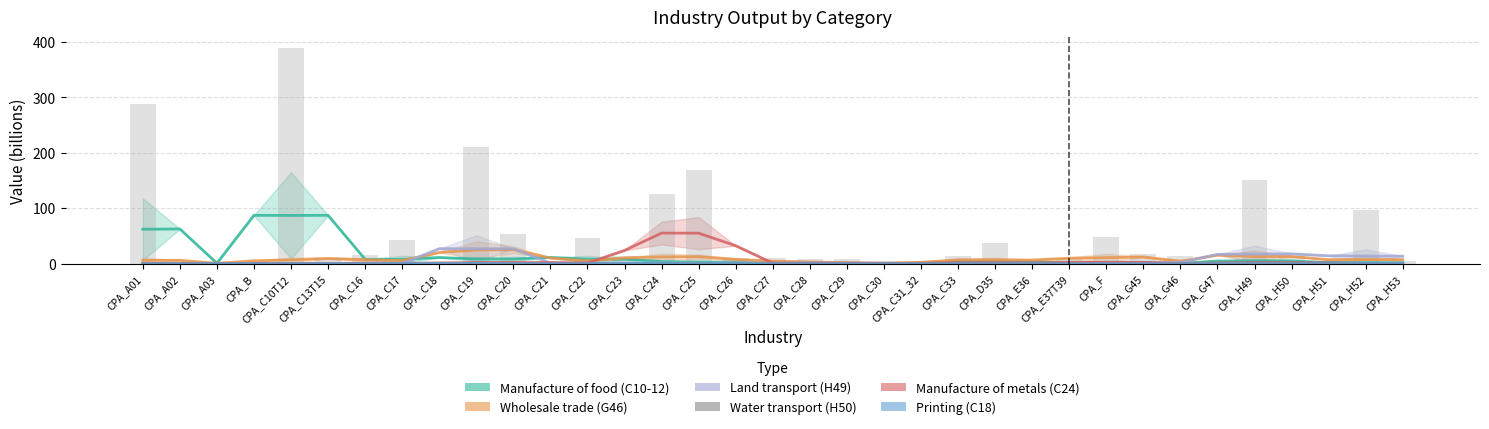

Where is Water transport (H50) nearest to the value 1?

CPA_H52